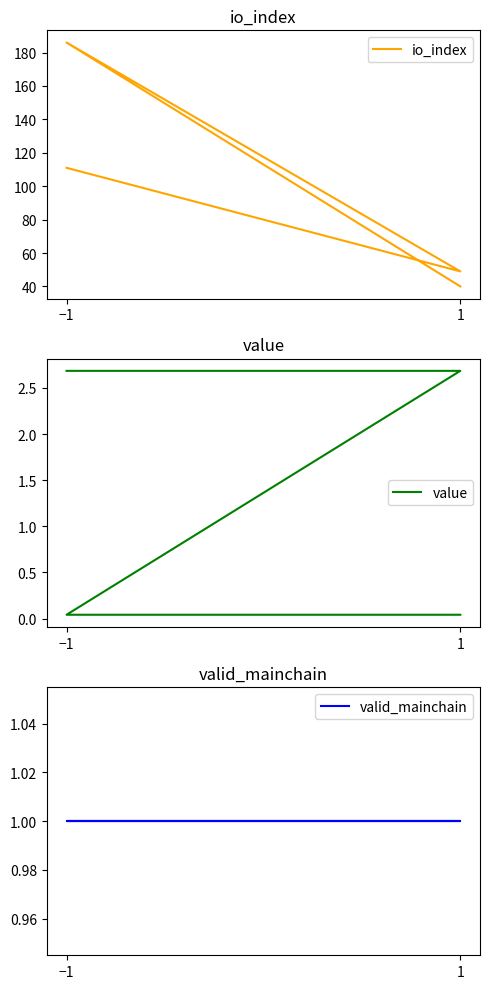

What is the average value of the value series?

1.4